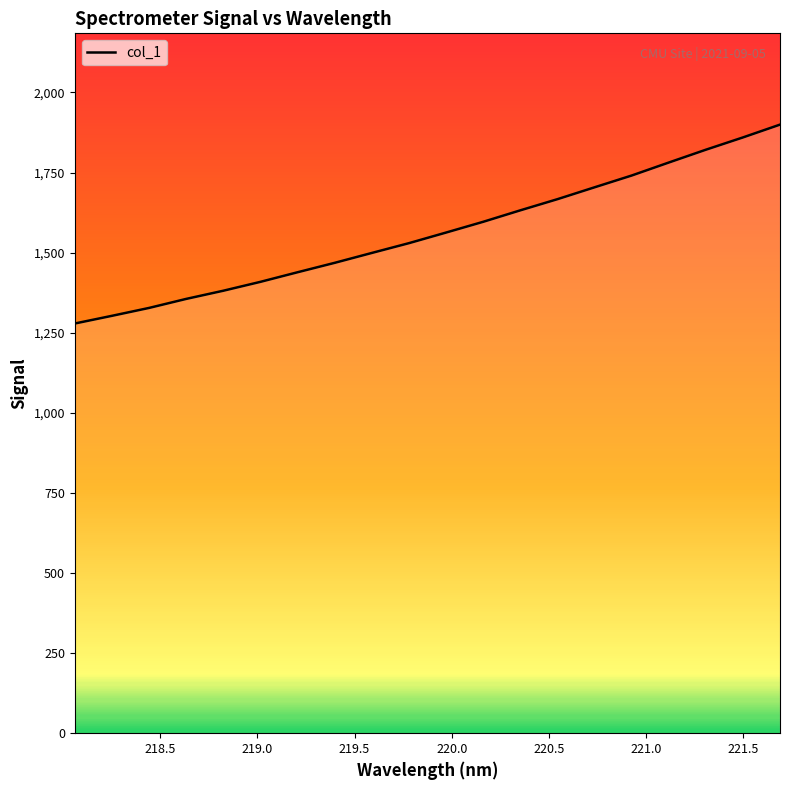

How many lines are shown in the chart?

1